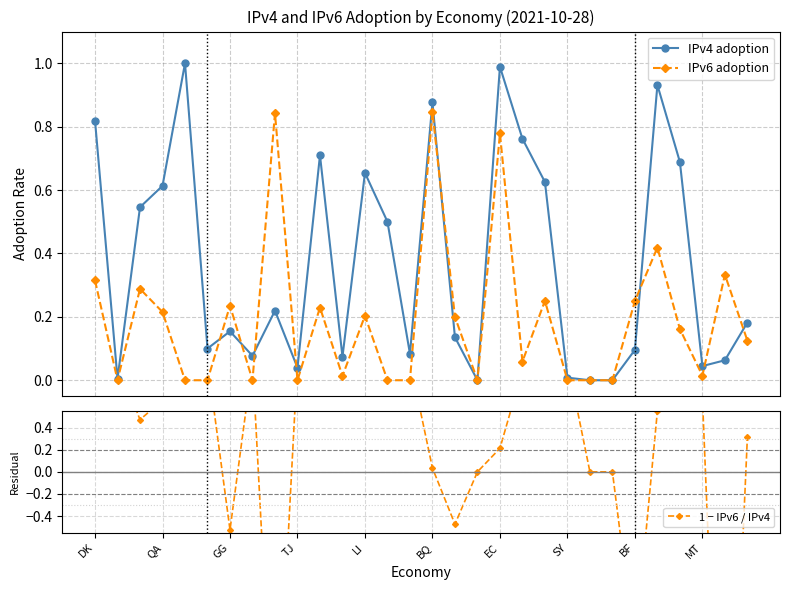

What is the highest value of the IPv4 adoption series?

1.0